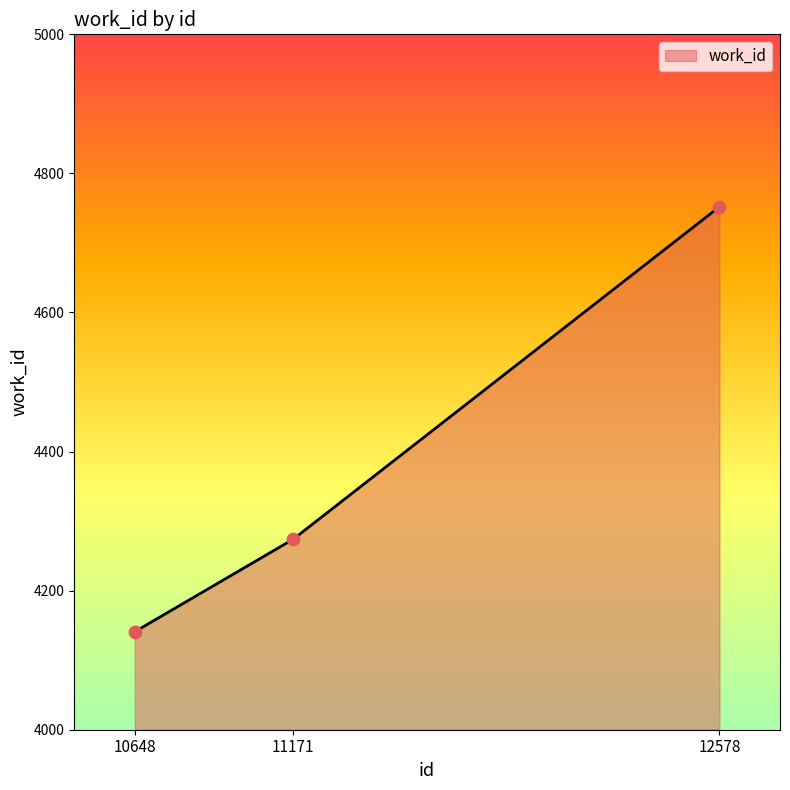

What is the ratio of the value at 12578 to the value at 11171?

1.1